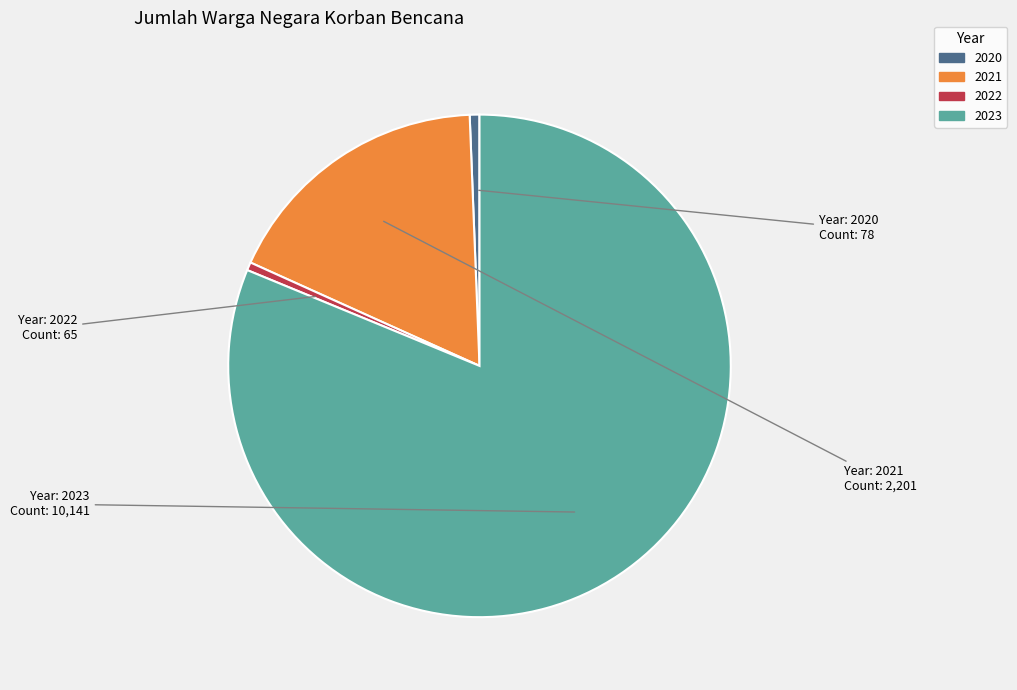

True or false: 2020 accounts for 11% of the total.

False